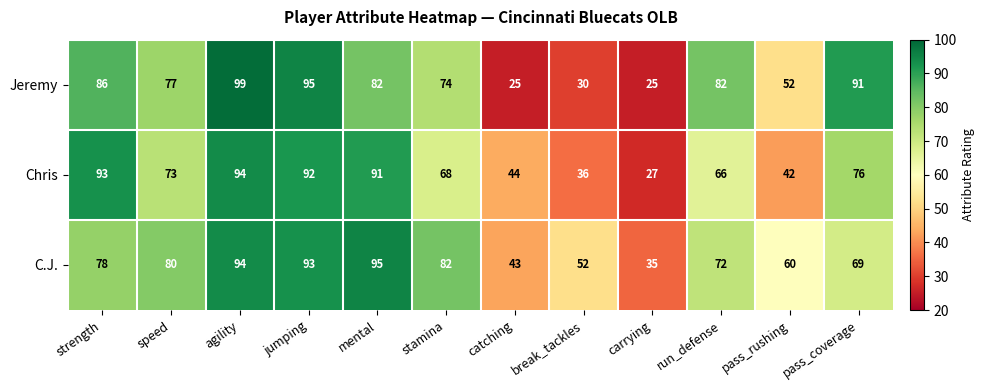

The value of Chris at pass_rushing is 72. True or false?

False